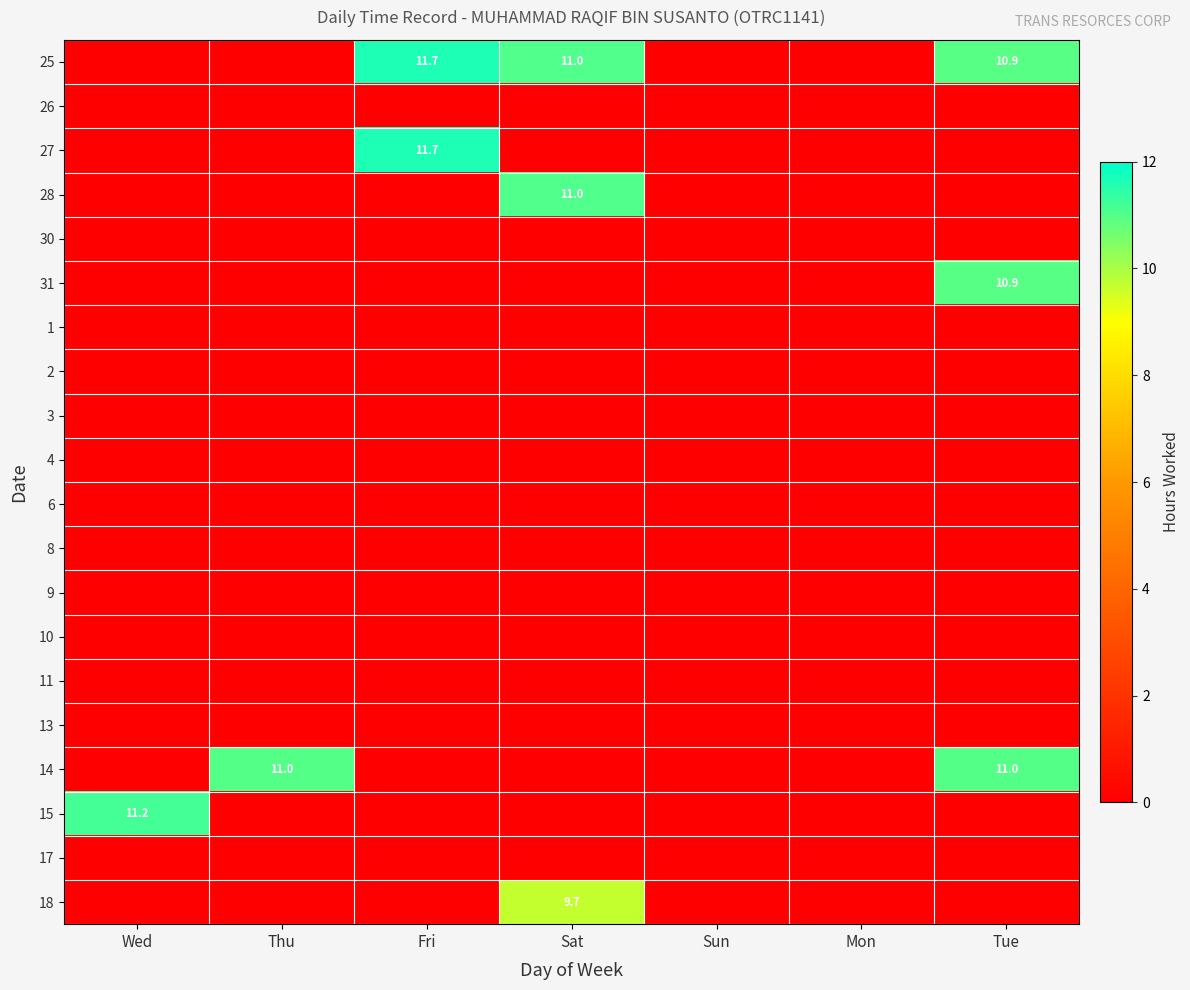

At which category does the chart reach its peak across all series?

Fri